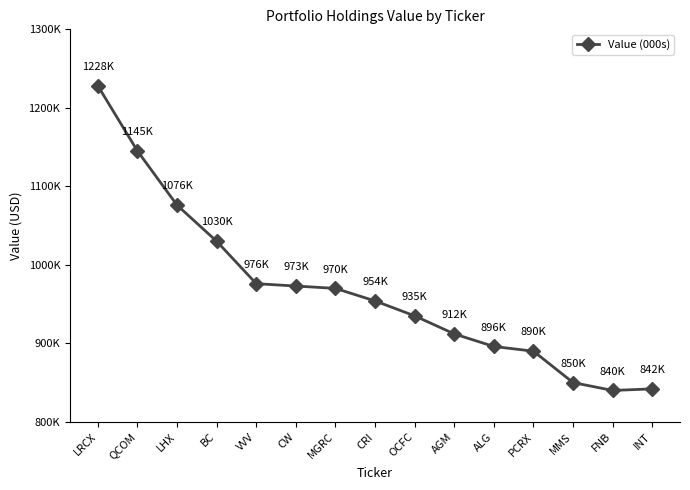

Does the chart have visible grid lines?

No